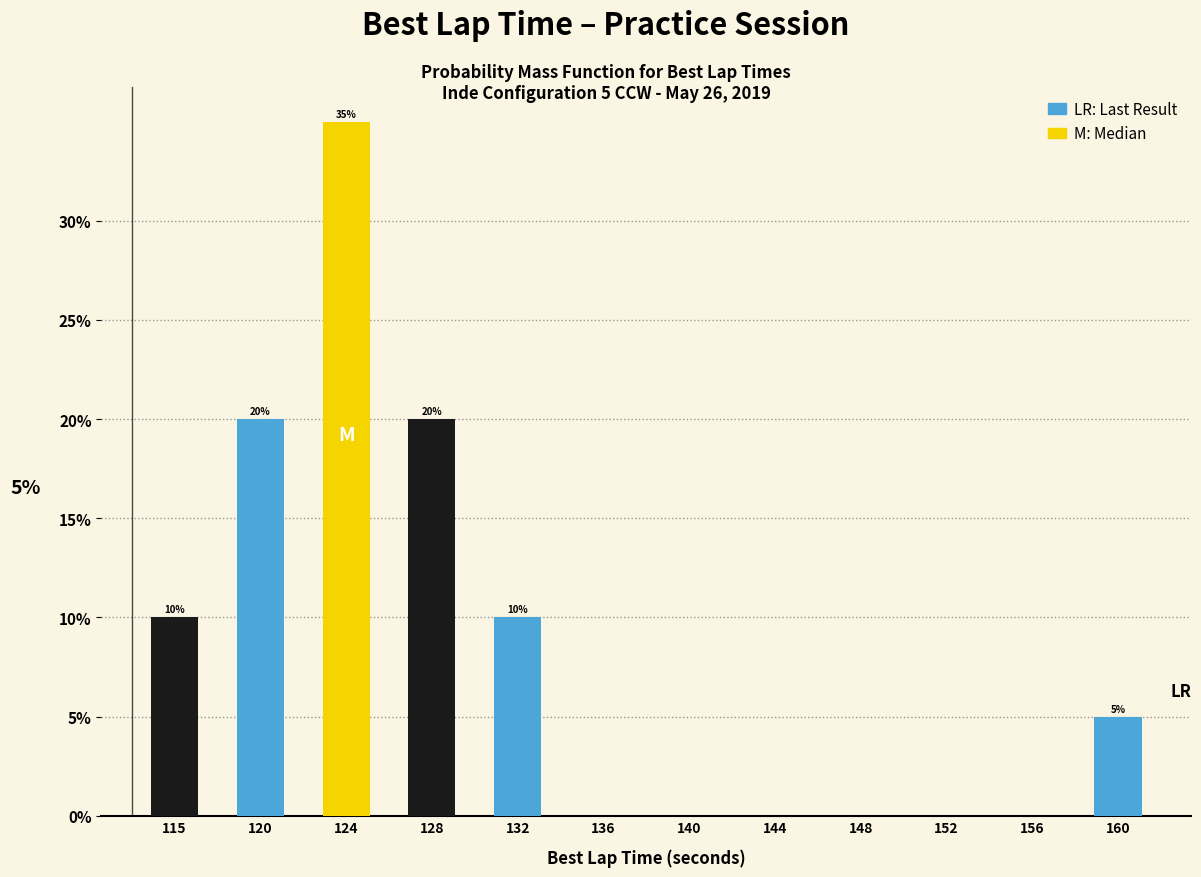

Which range on the x-axis has the tallest bar?

121.5 to 125.5